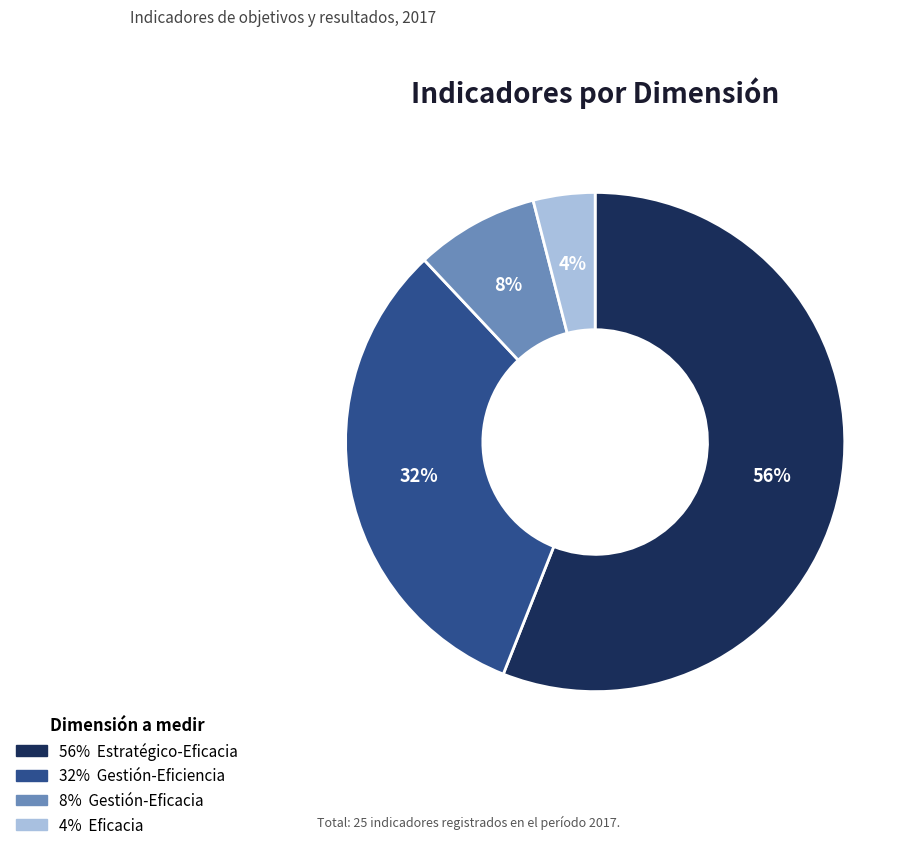

To the nearest percent, what is the average slice percentage?

25%